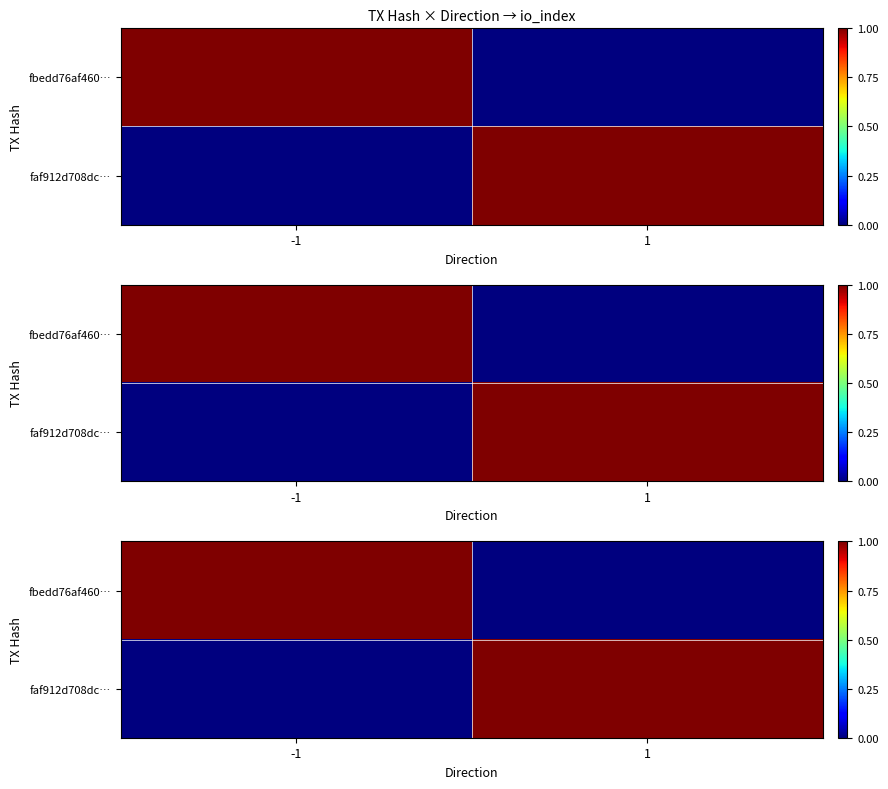

What is the spread (max minus min) of values at -1?

1